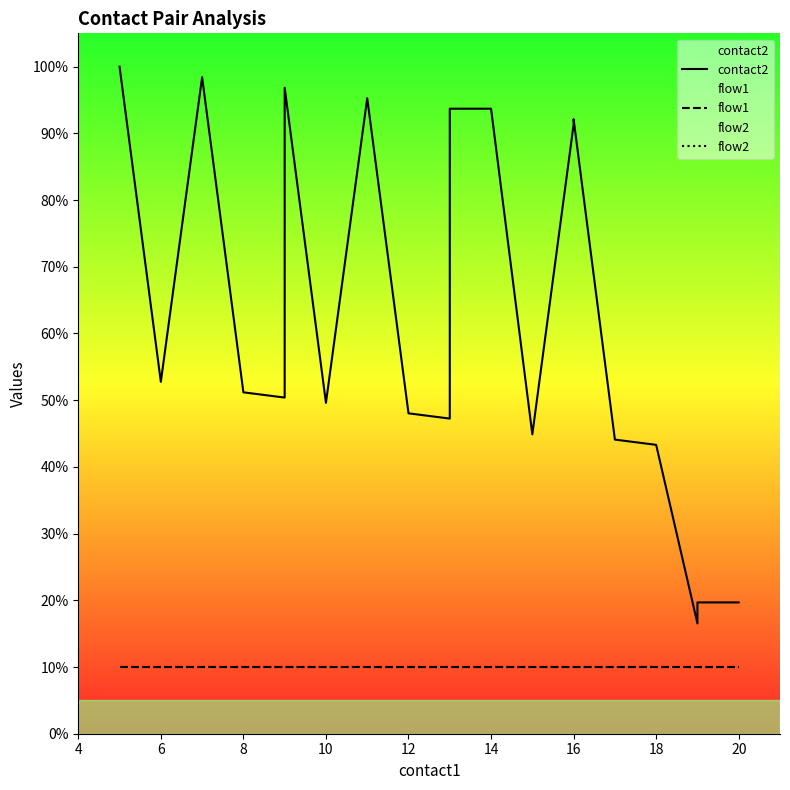

What are all the series names shown in the legend?

contact2, flow1, flow2